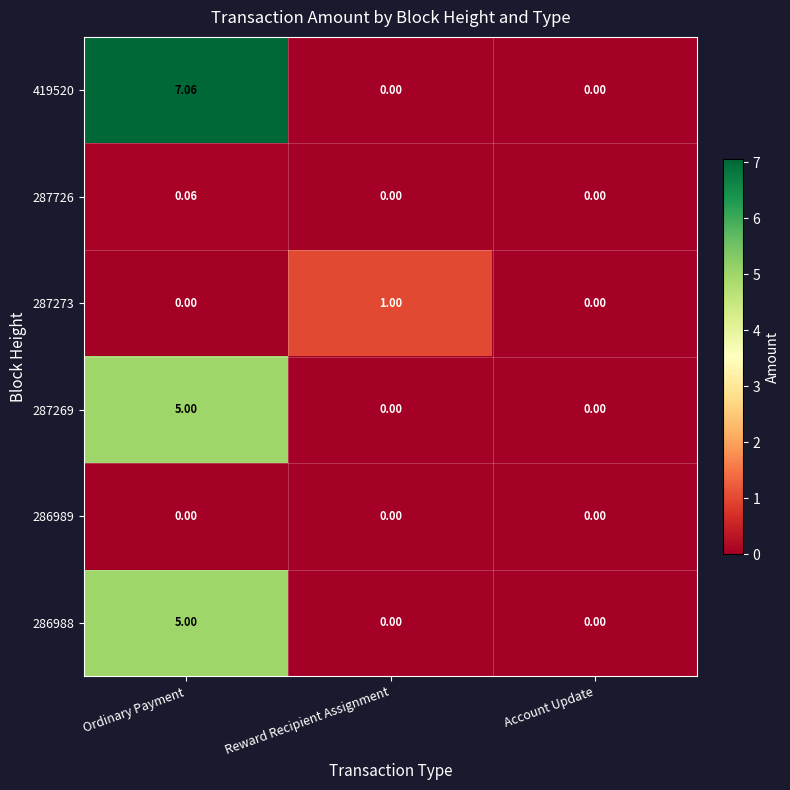

Which category has the highest value in the 286988 series?

Ordinary Payment